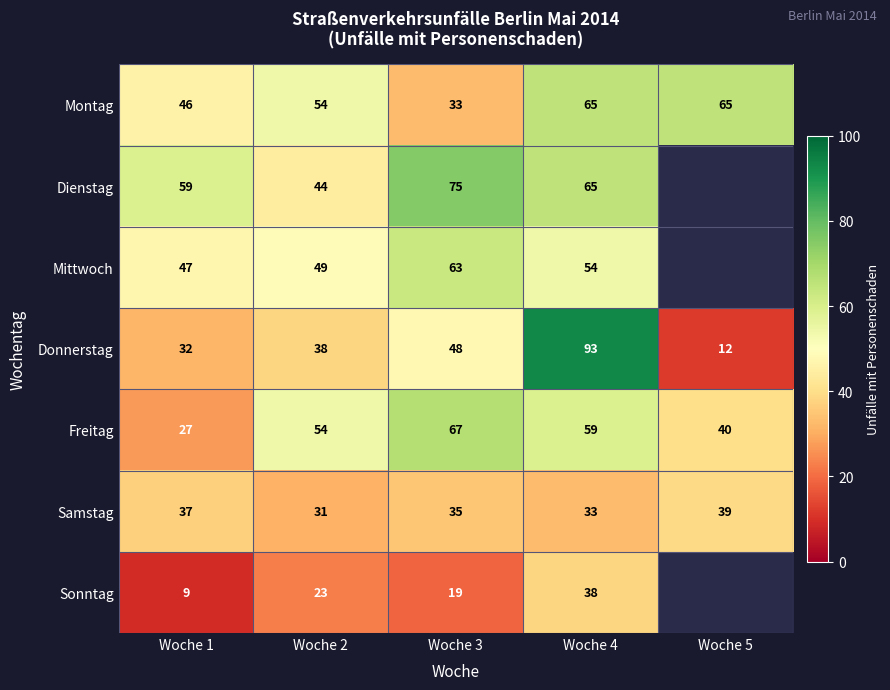

Is the value of Sonntag at Woche 2 greater than the value of Donnerstag at Woche 4?

No